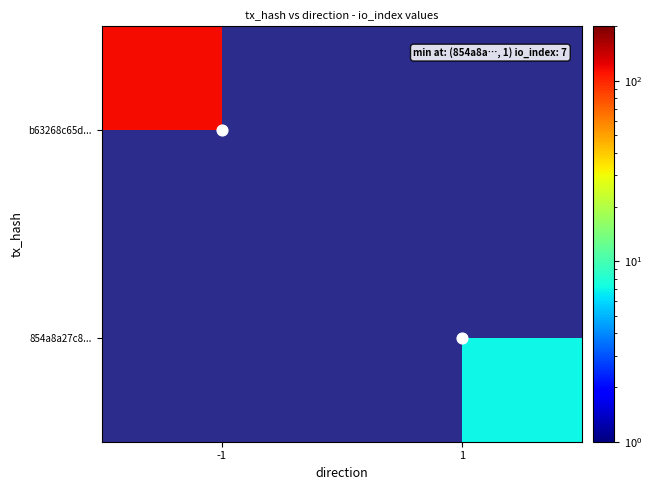

The 854a8a27c8... series shows 11.5 at 1. True or false?

False